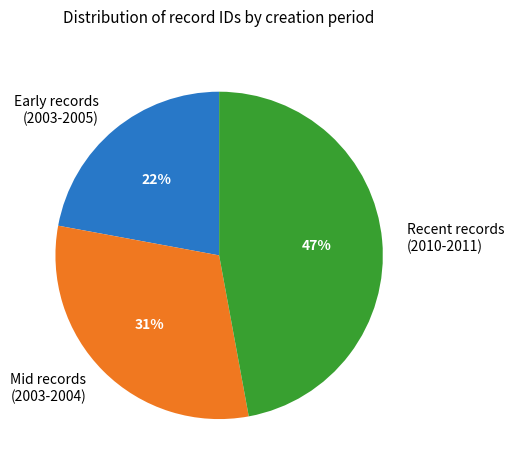

Rank the categories by value from lowest to highest.

Early records (2003-2005), Mid records (2003-2004), Recent records (2010-2011)